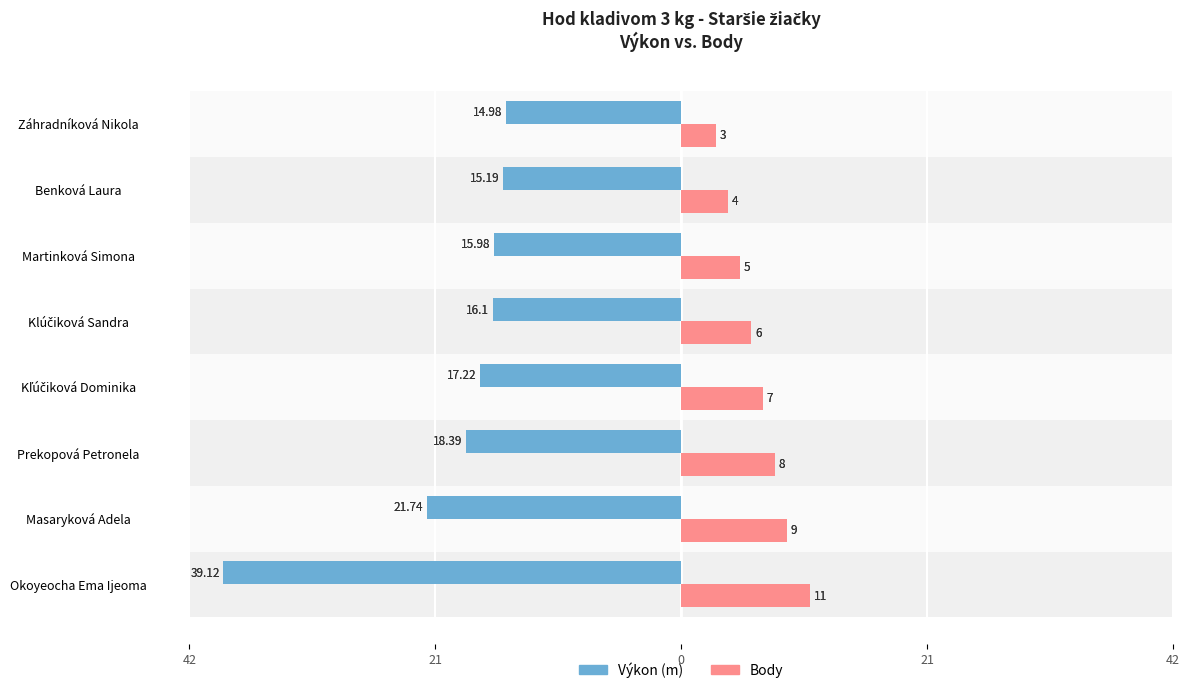

What is the label of the 3rd bar from the right?

Martinková Simona